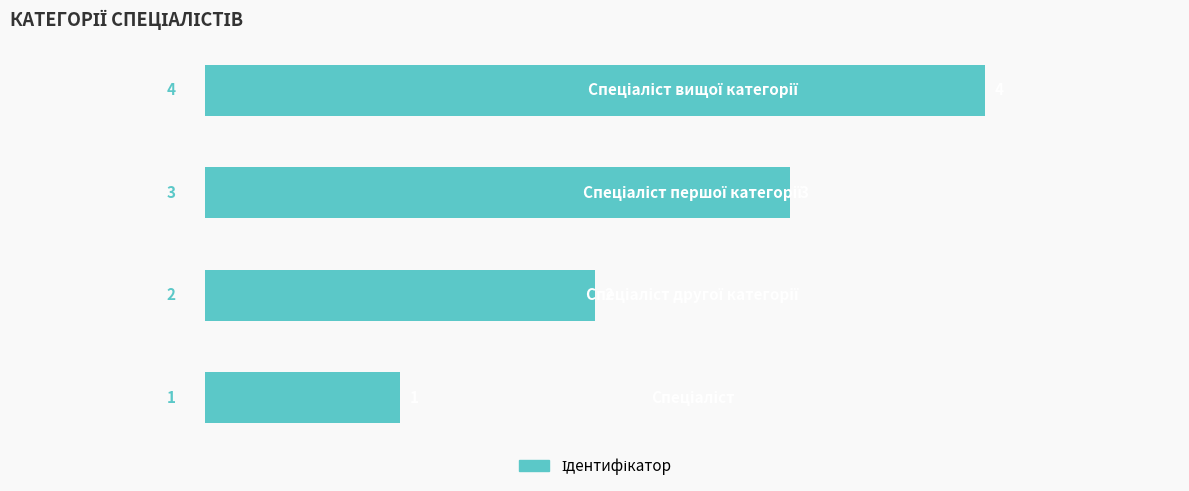

What is the maximum value shown in the chart?

4